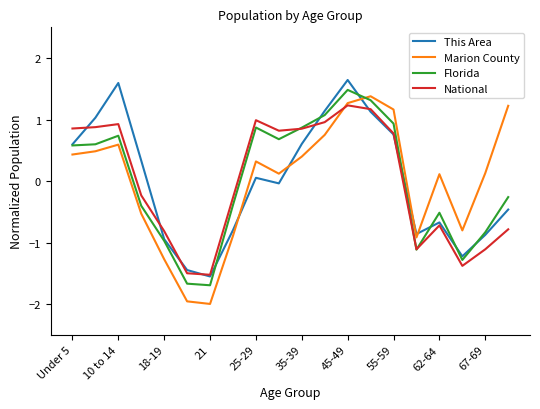

How many values in the Florida series exceed 0?

10